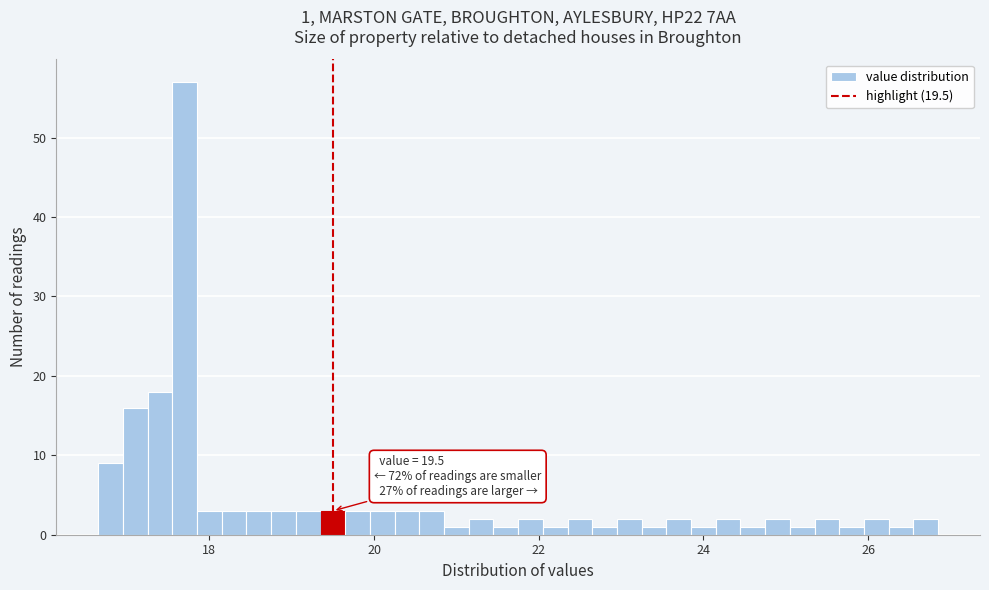

Around what value on the x-axis is the tallest bar? Give the approximate position of its centre, as read against the axis.

17.8